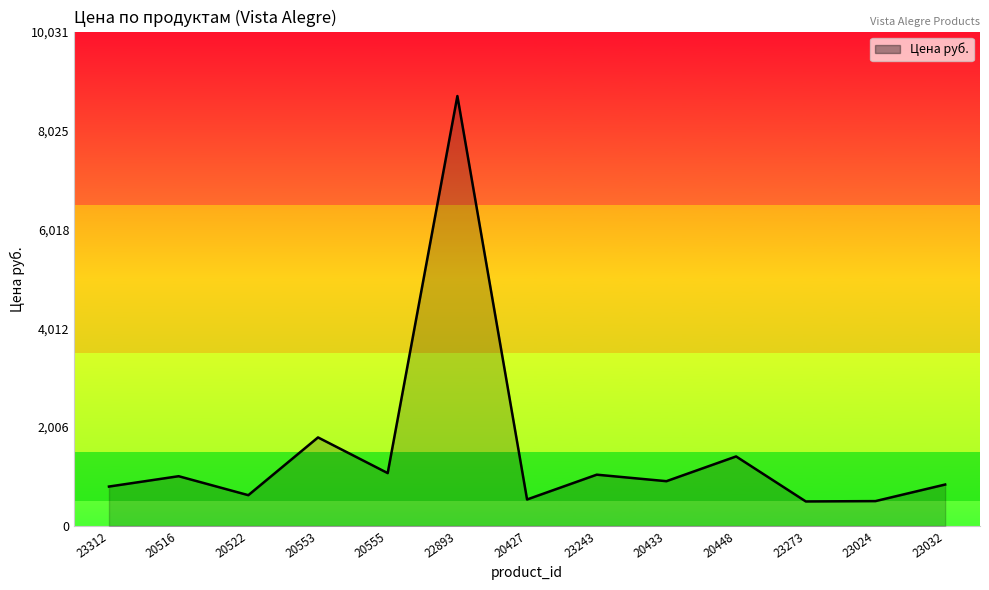

Between 20427 and 20553, which is larger?

20553